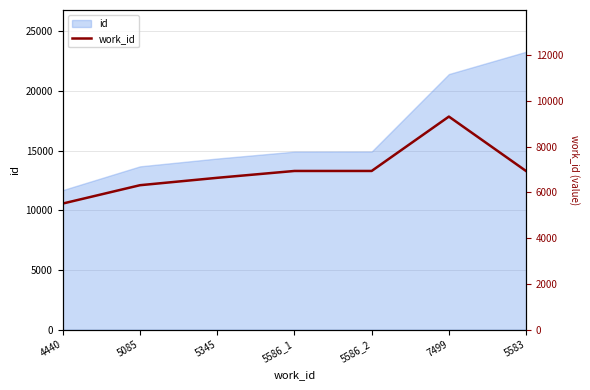

Is it true that the value at 5085 is 3666.8?

False